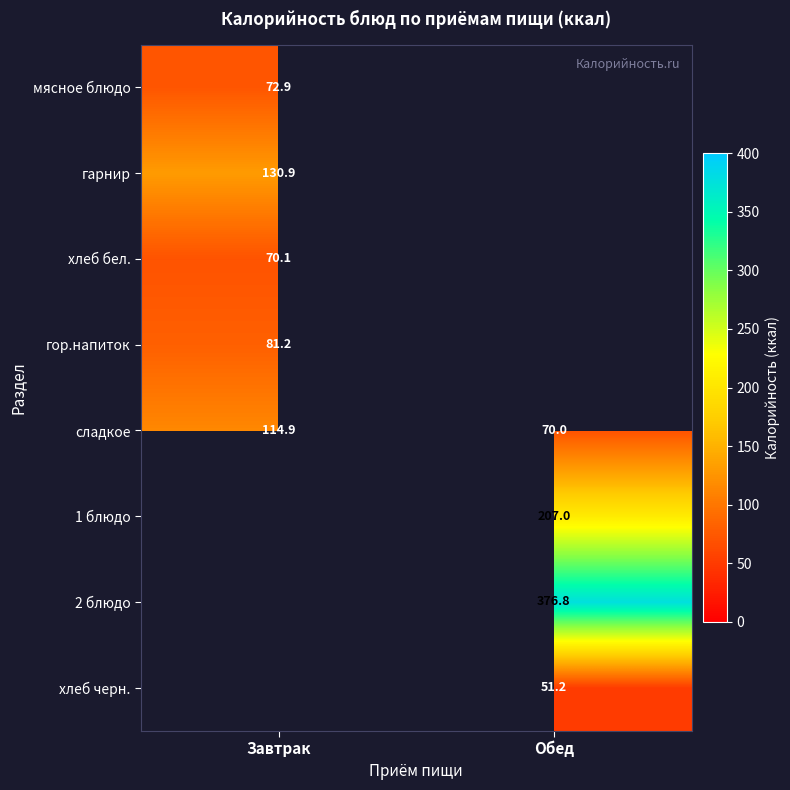

At which label does сладкое reach its peak?

Завтрак